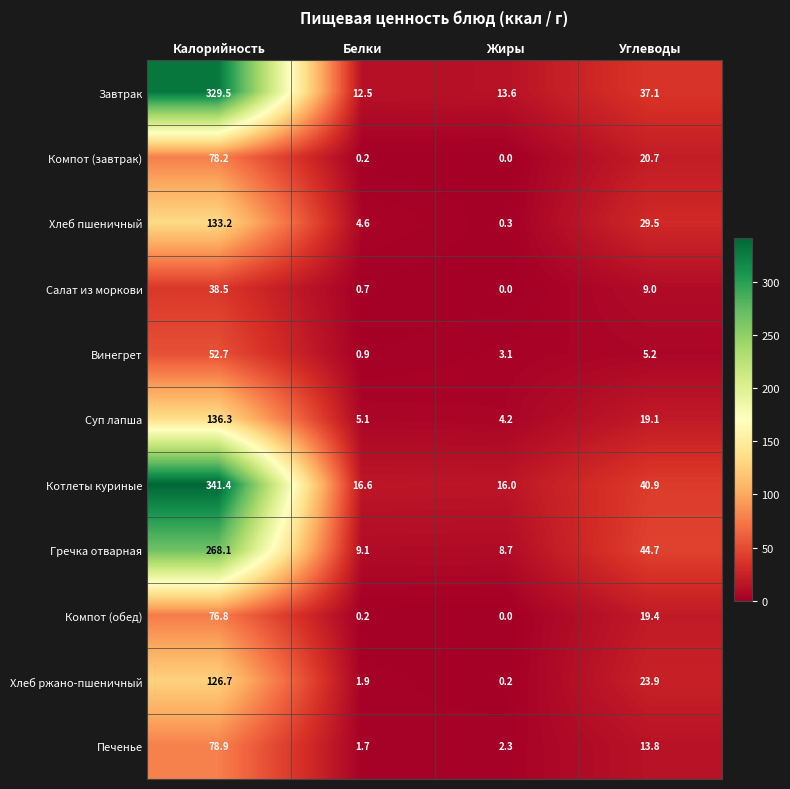

Count the number of data series in this chart.

11